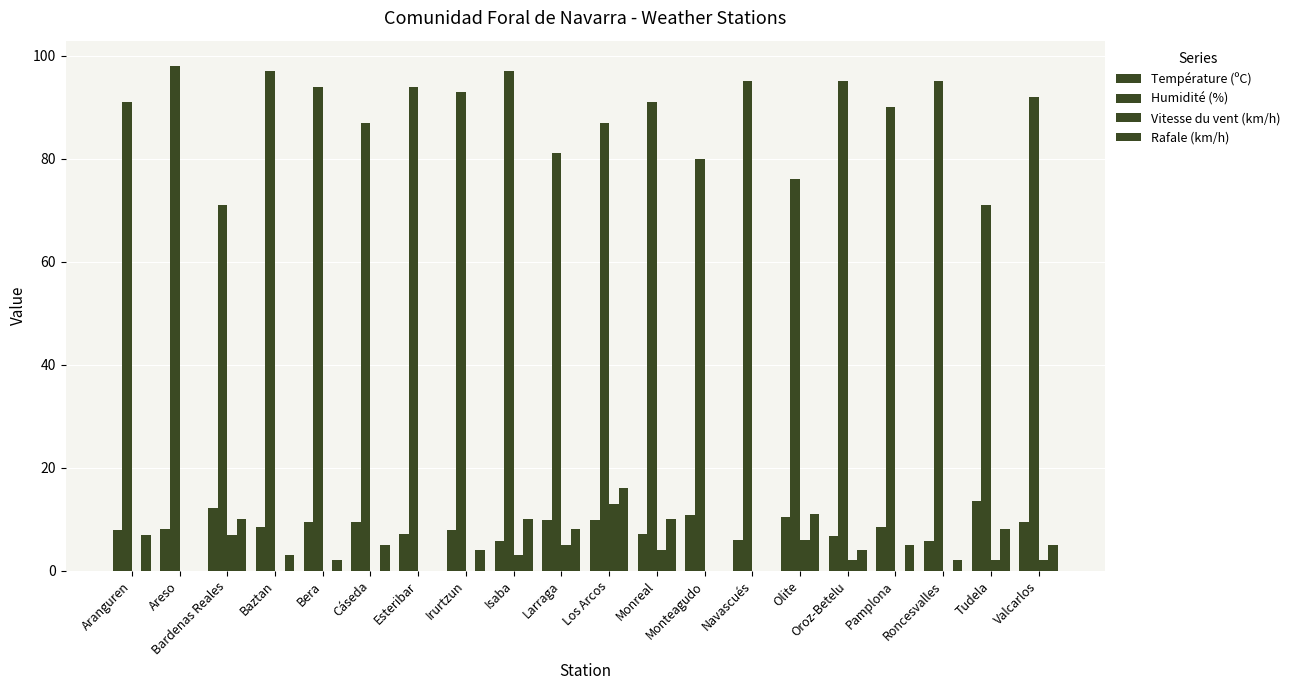

Count the number of categories in the chart.

20